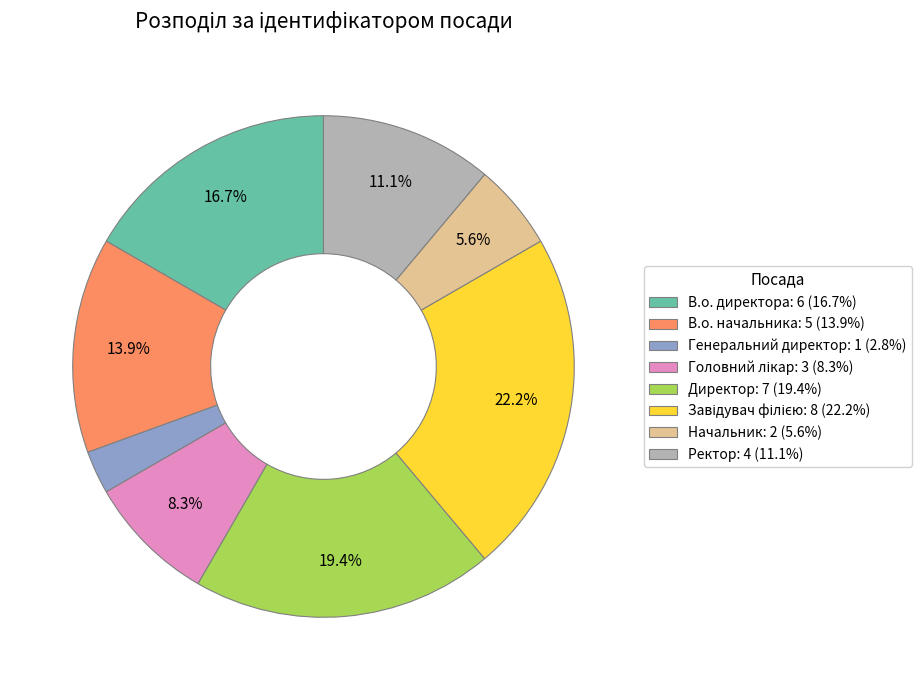

Between Ректор and В.о. директора, which is larger?

В.о. директора